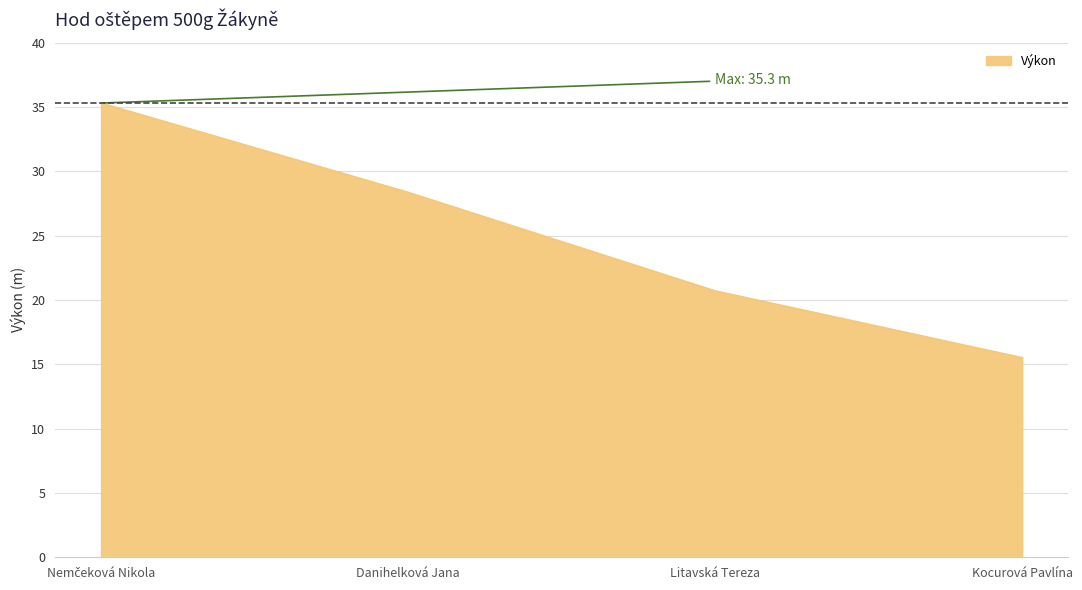

What position from the left is Kocurová Pavlína?

4